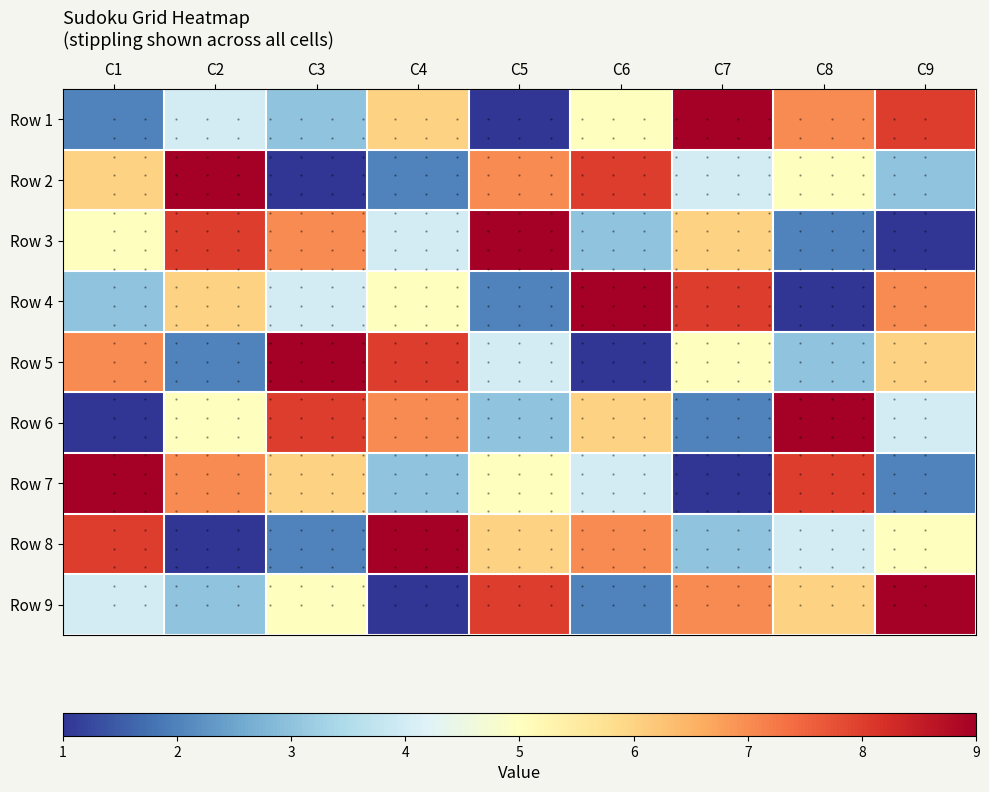

How many categories are shown in the chart?

9